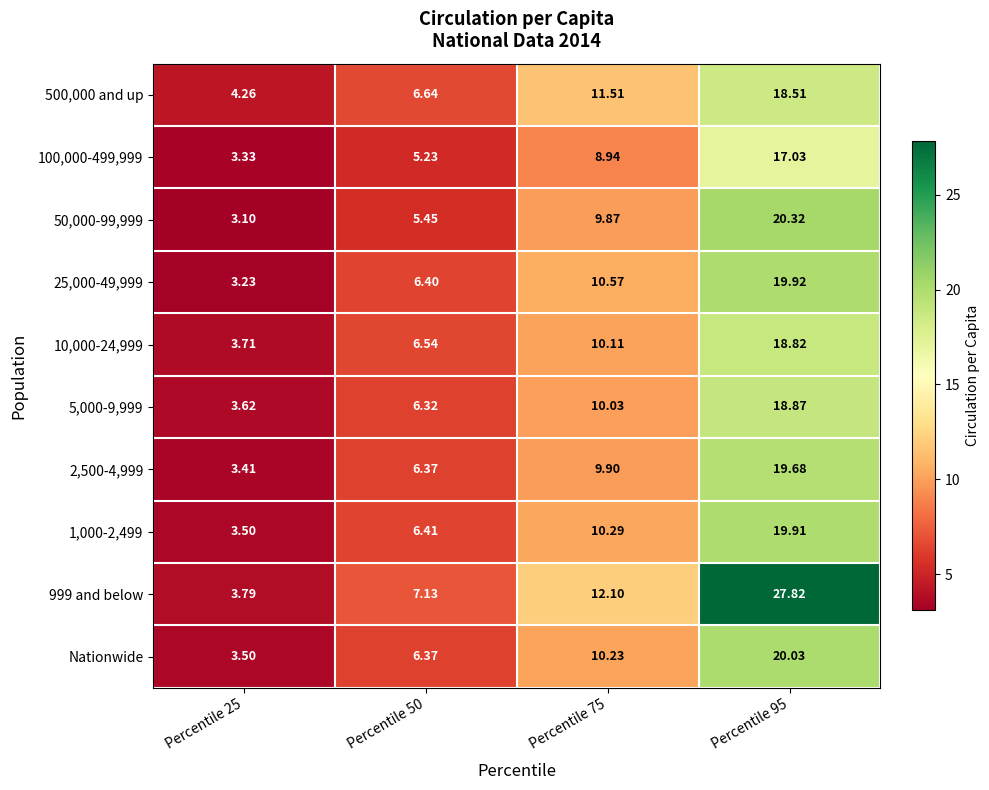

At how many categories does at least one series exceed 6?

3